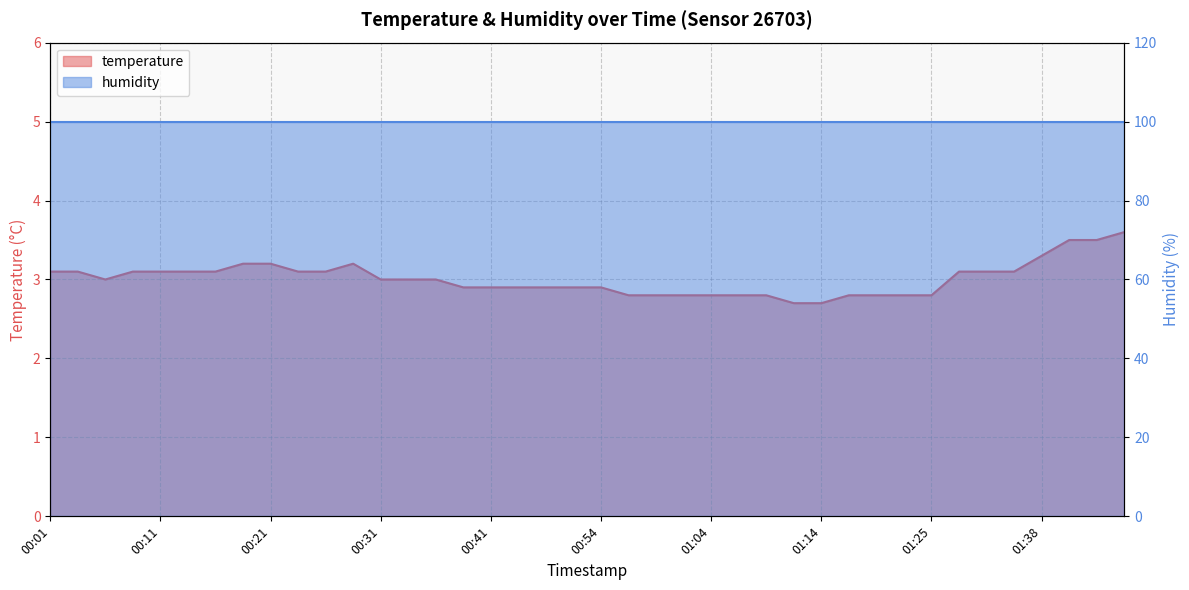

At which label is the value closest to 3?

00:06